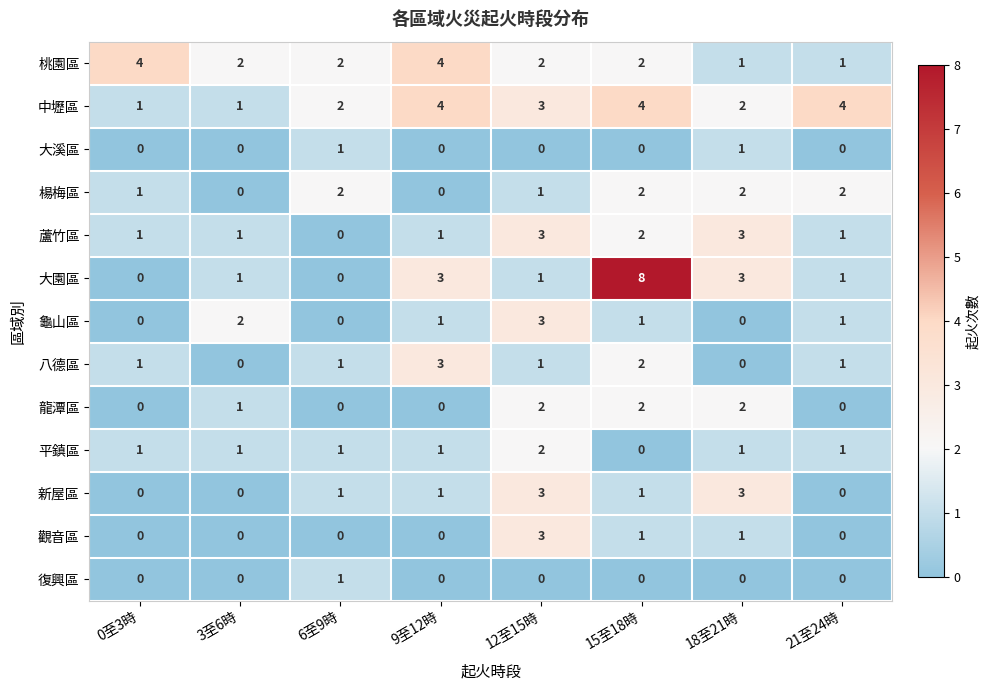

What is the difference between the highest and lowest values at 0至3時?

4